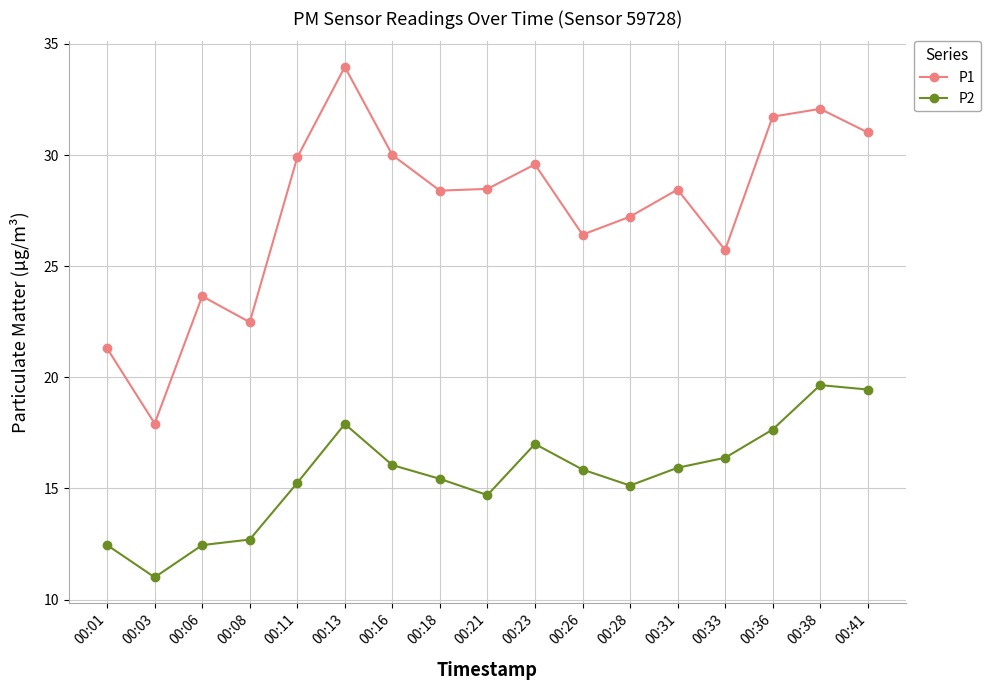

Does the chart have visible grid lines?

Yes